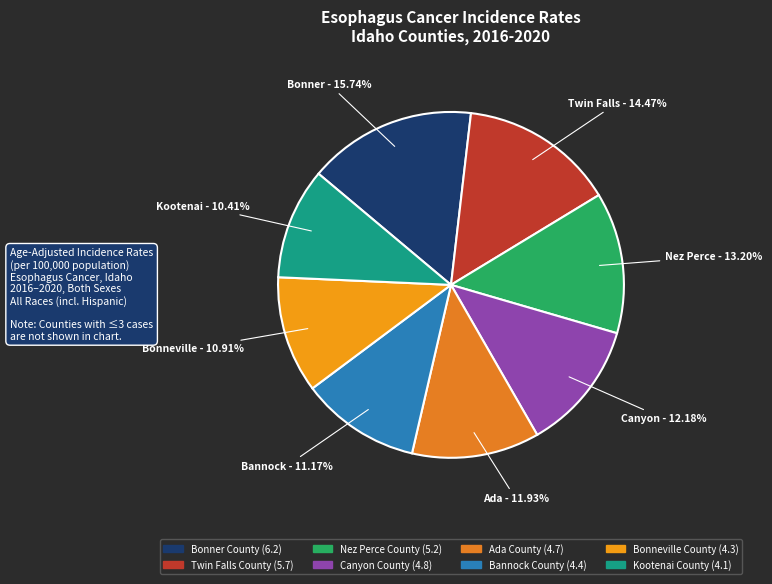

How many slices are in this pie chart?

8